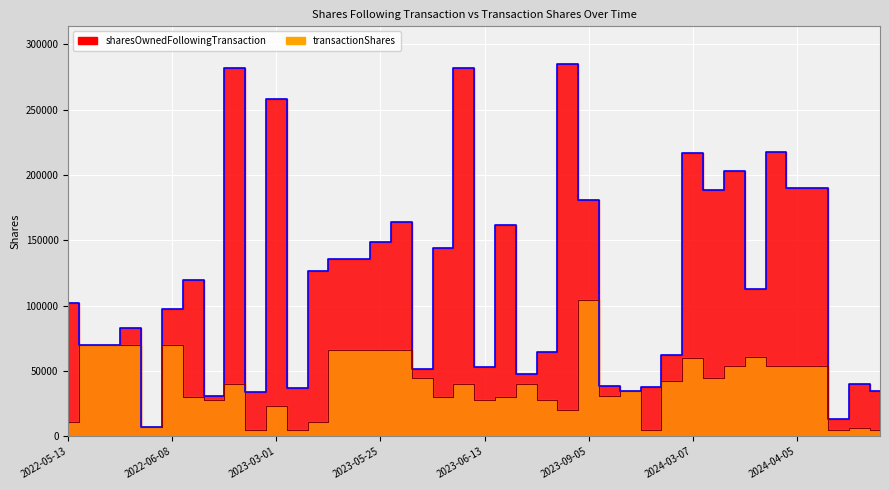

What is the label of the 8th point from the left?

2022-08-11